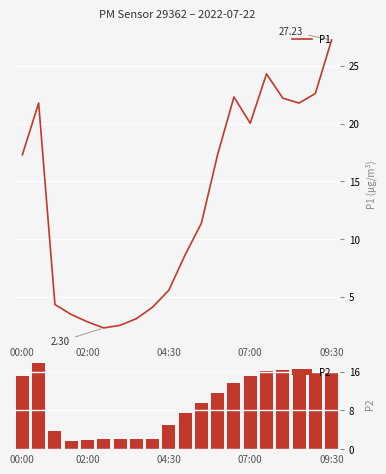

What are all the series names shown in the legend?

P1, P2